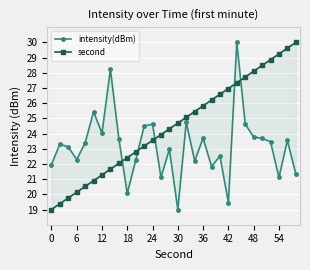

True or false: second has a value of 10.7 at 42.

False